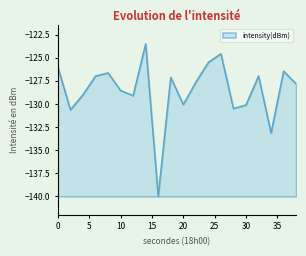

What is the smallest value displayed?

-140.0